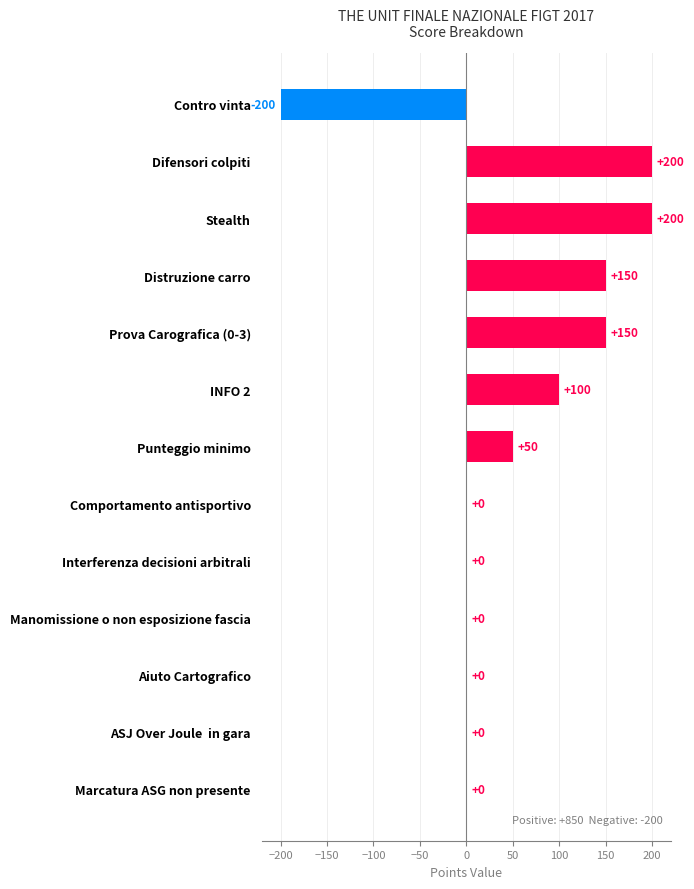

Read the value at Stealth.

200